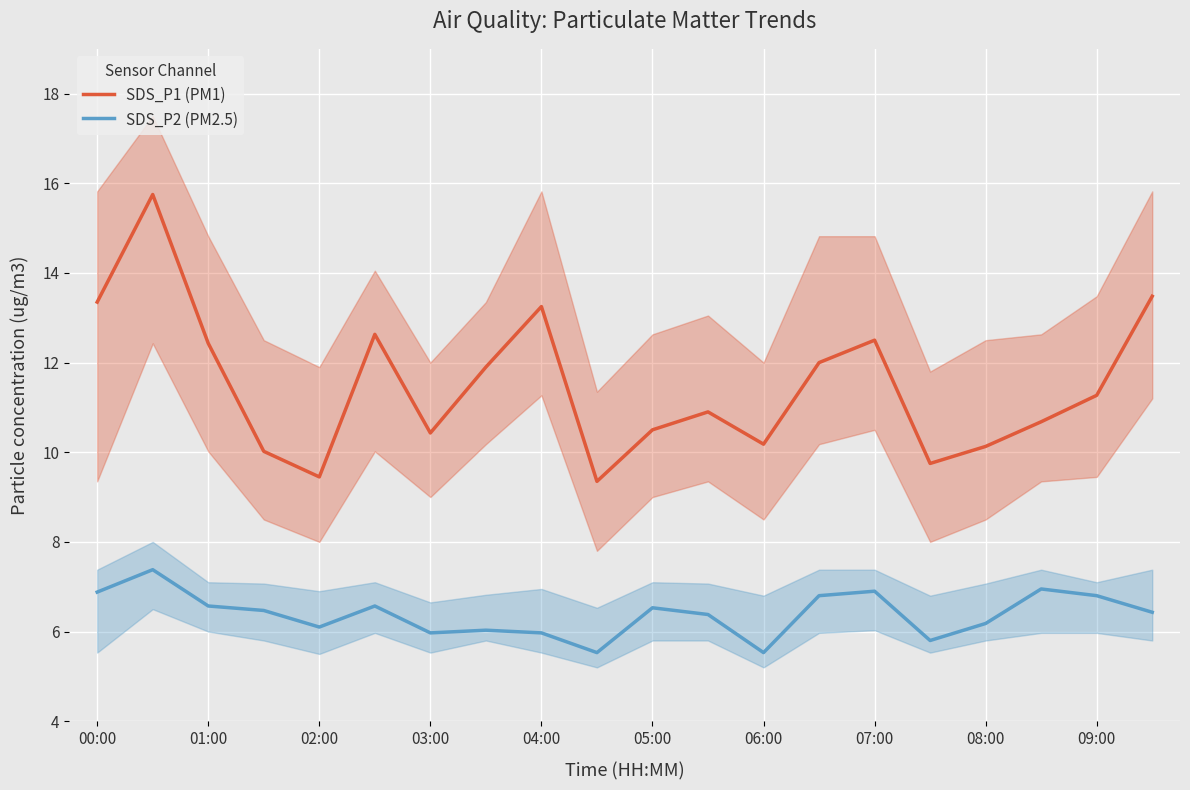

The SDS_P2 (PM2.5) series shows 2.4 at 09:00. True or false?

False